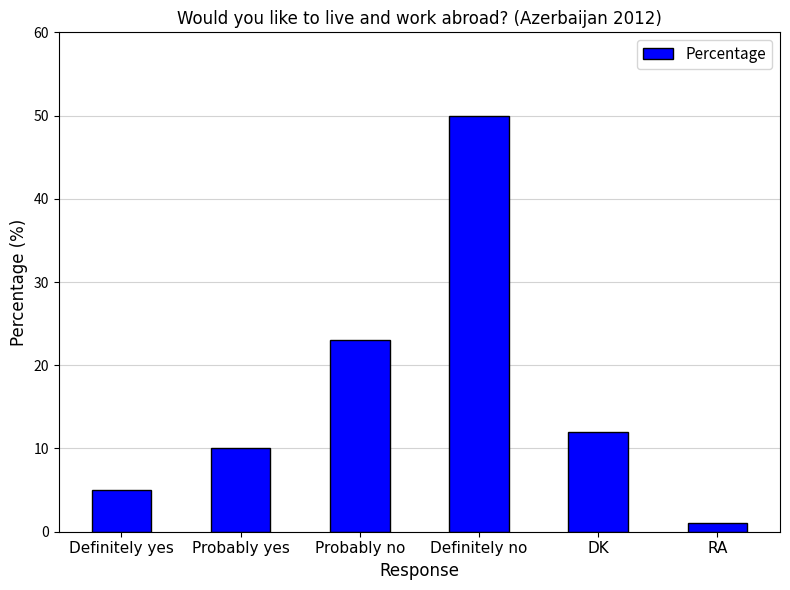

Rank the categories by value from highest to lowest.

Definitely no, Probably no, DK, Probably yes, Definitely yes, RA